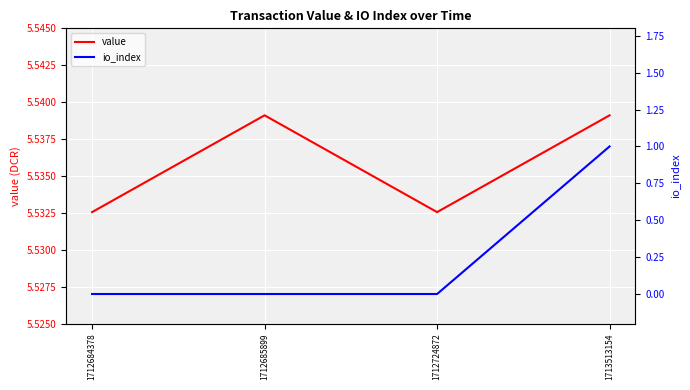

The value series shows 5.5 at 1712684378. True or false?

True